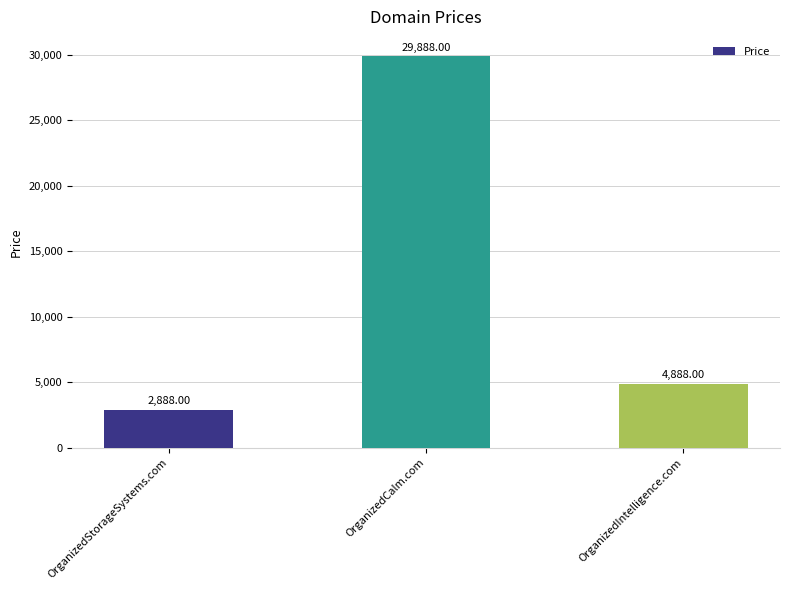

What is the label of the 1st bar from the right?

OrganizedIntelligence.com